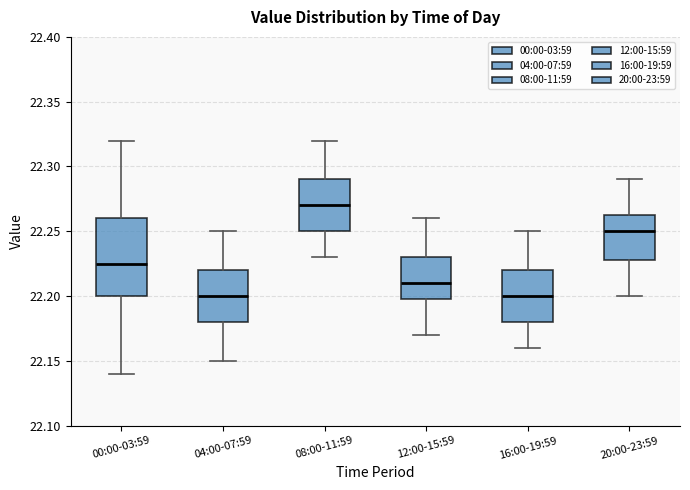

Which box's median line is the highest?

08:00-11:59